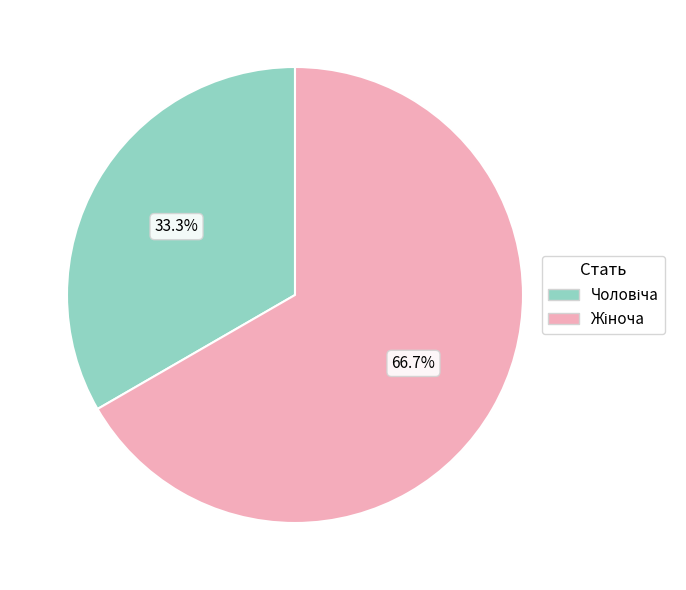

Is there any slice that represents more than half of the pie?

Yes